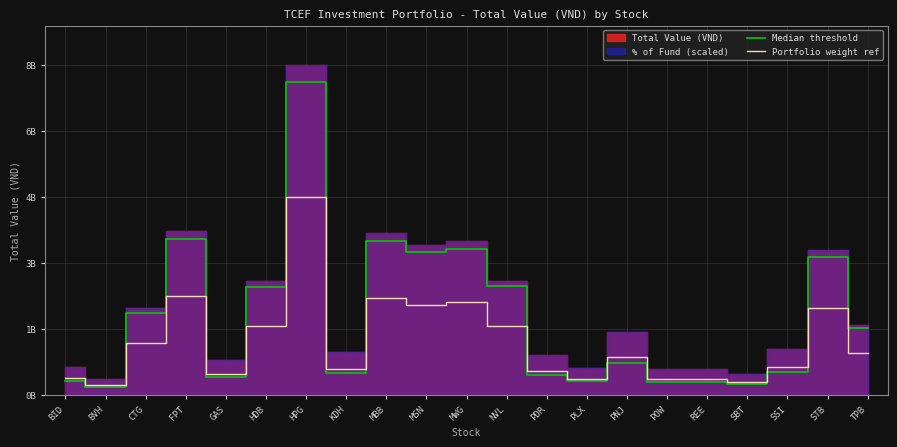

Reading right to left, extract all data points from this chart.

Median threshold: 1664176750.0	3456024000.0	577850000.0	255360000.0	326646000.0	319440000.0	784286750.0	330600000.0	491040000.0	2714480125.0	3659485500.0	3576512500.0	3850545605.0	538965000.0	7851636000.0	2710470840.0	430560000.0	3901048935.0	2059695000.0	196680000.0	350042500.0
Portfolio weight ref: 1051059000.0	2182752000.0	693420000.0	306432000.0	391975200.0	383328000.0	941144100.0	396720000.0	589248000.0	1714408500.0	2311254000.0	2258850000.0	2431923540.0	646758000.0	4958928000.0	1711876320.0	516672000.0	2463820380.0	1300860000.0	236016000.0	420051000.0